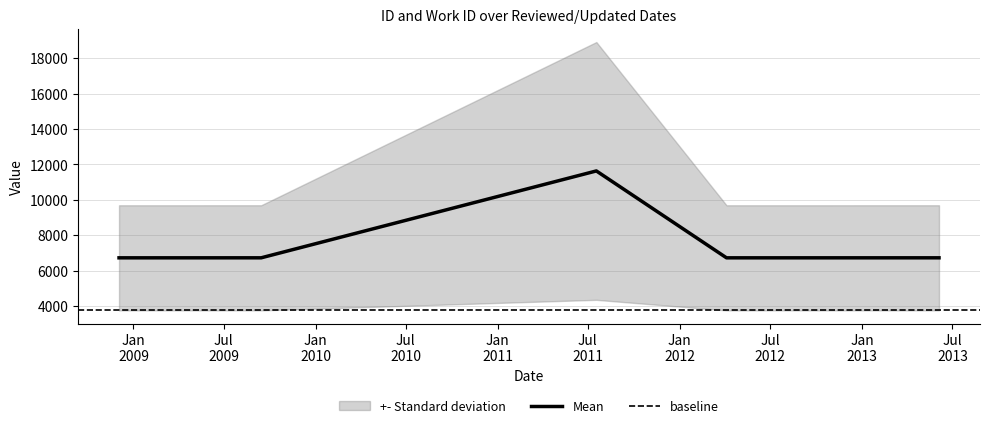

Approximately how many times larger is the value at 2013-06-04 compared to 2012-04-04?

1.0